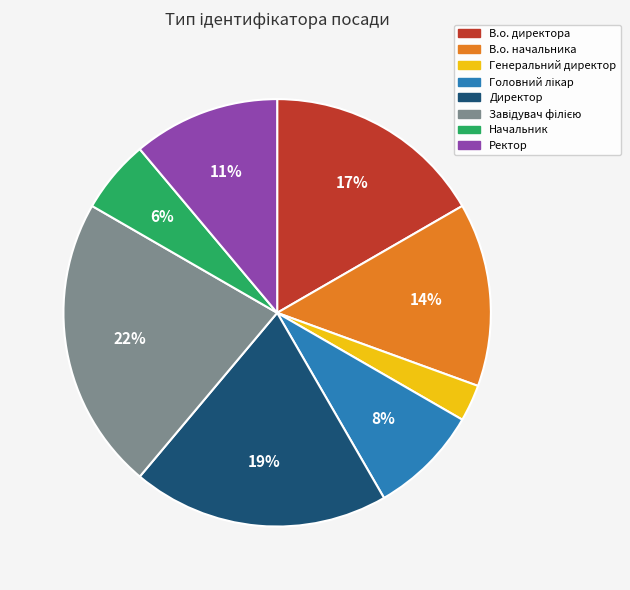

Between В.о. начальника and В.о. директора, which is larger?

В.о. директора